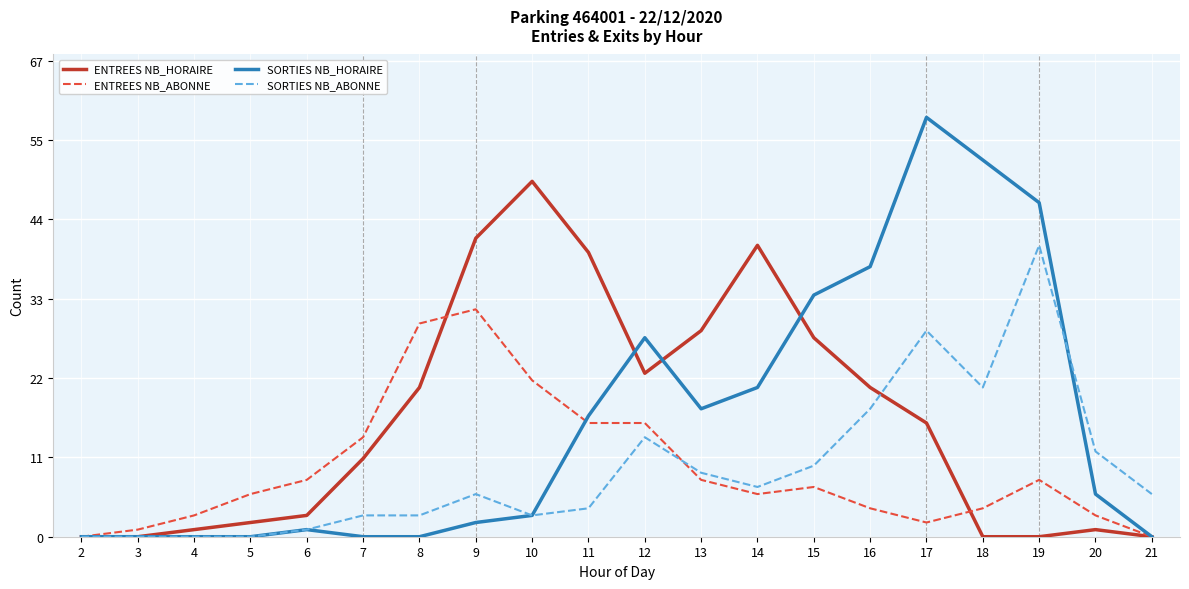

What are all the series names shown in the legend?

ENTREES NB_HORAIRE, ENTREES NB_ABONNE, SORTIES NB_HORAIRE, SORTIES NB_ABONNE